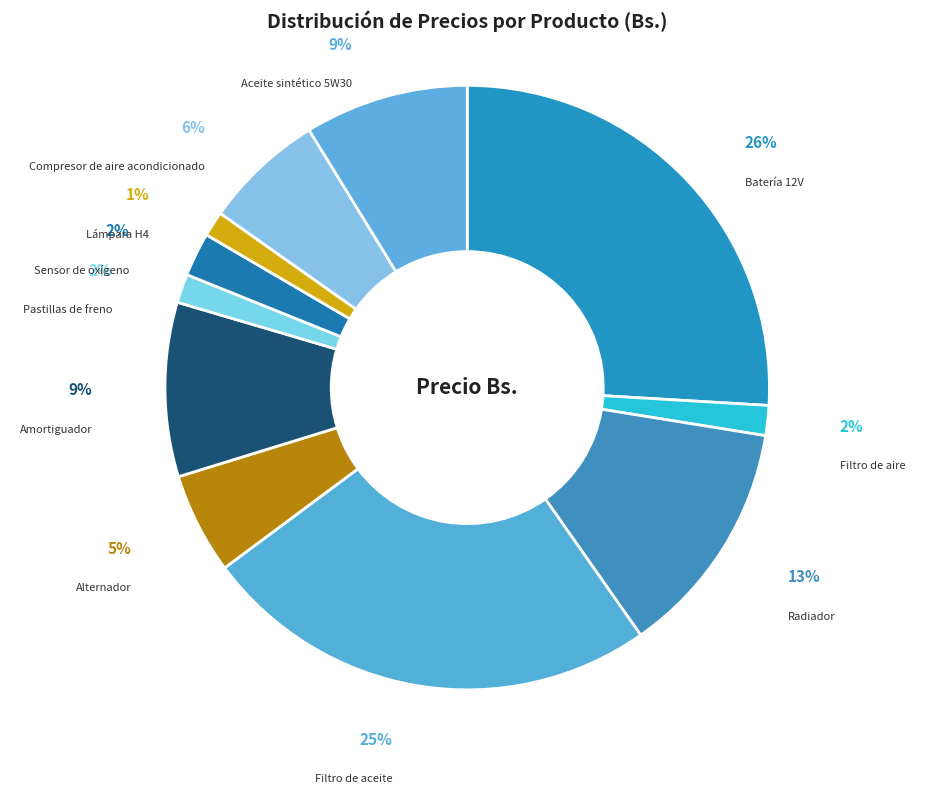

How many segments does this pie chart have?

11